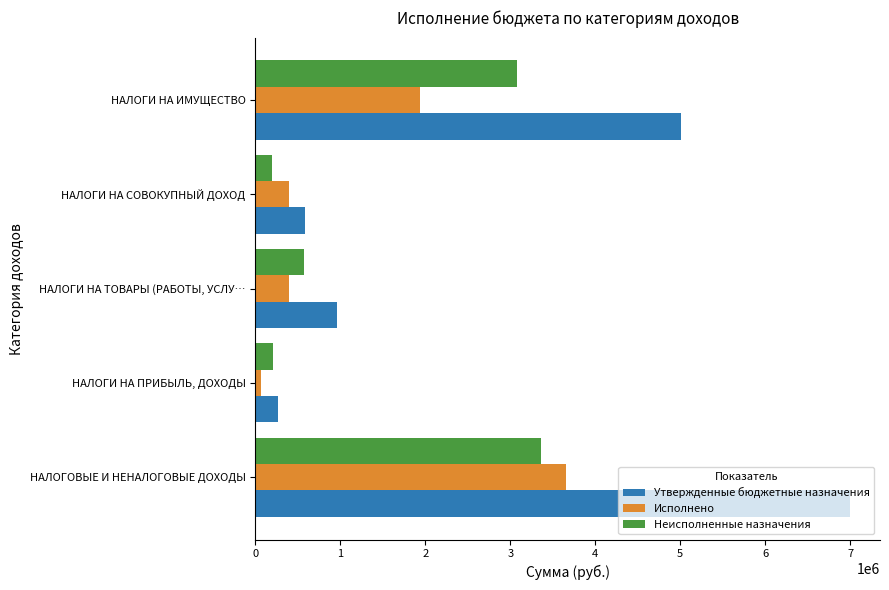

Which series has the widest spread of values?

Утвержденные бюджетные назначения